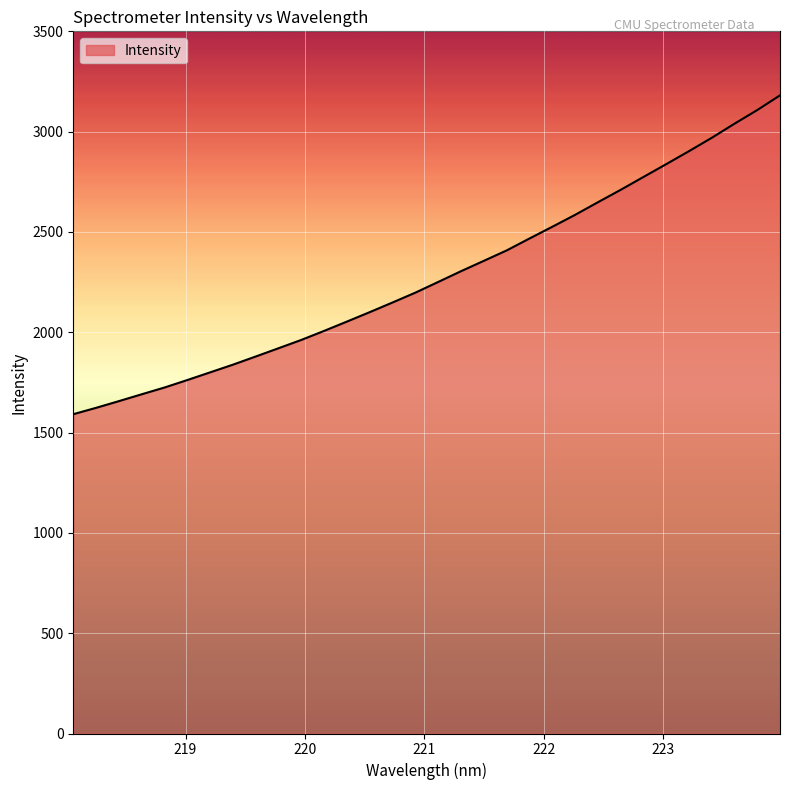

What is the maximum value shown in the chart?

3180.9